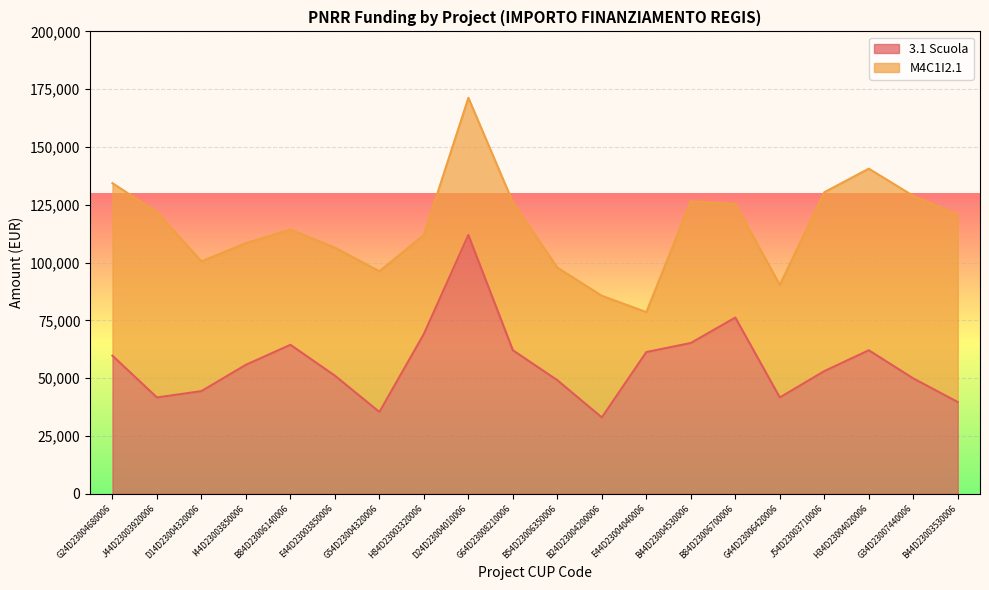

Does the chart display data point markers on the line(s)?

No